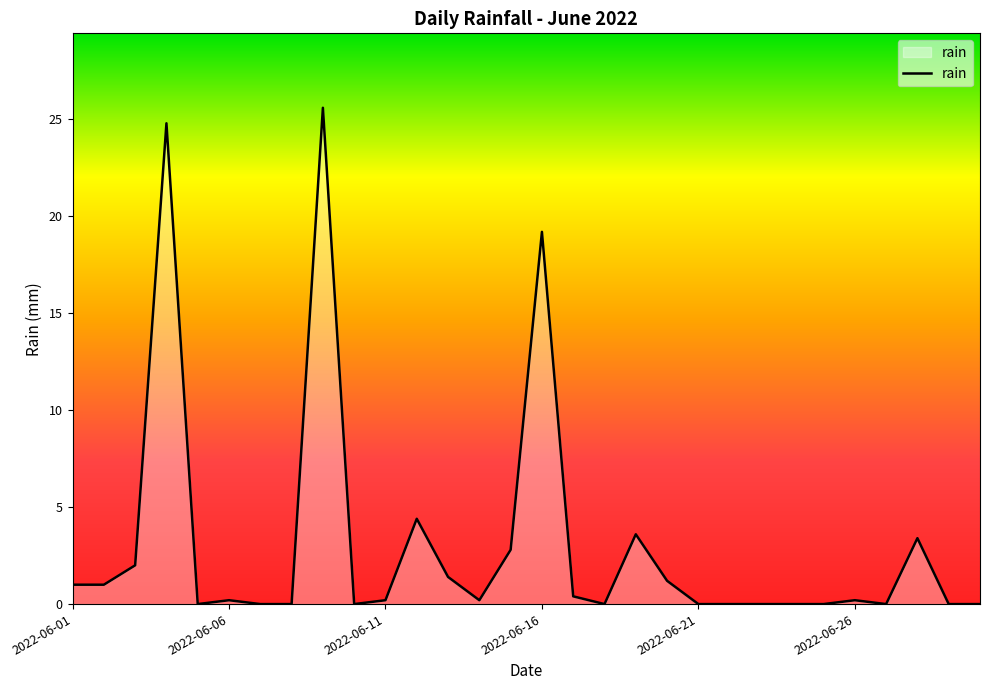

What is the difference between the maximum and minimum values?

25.6